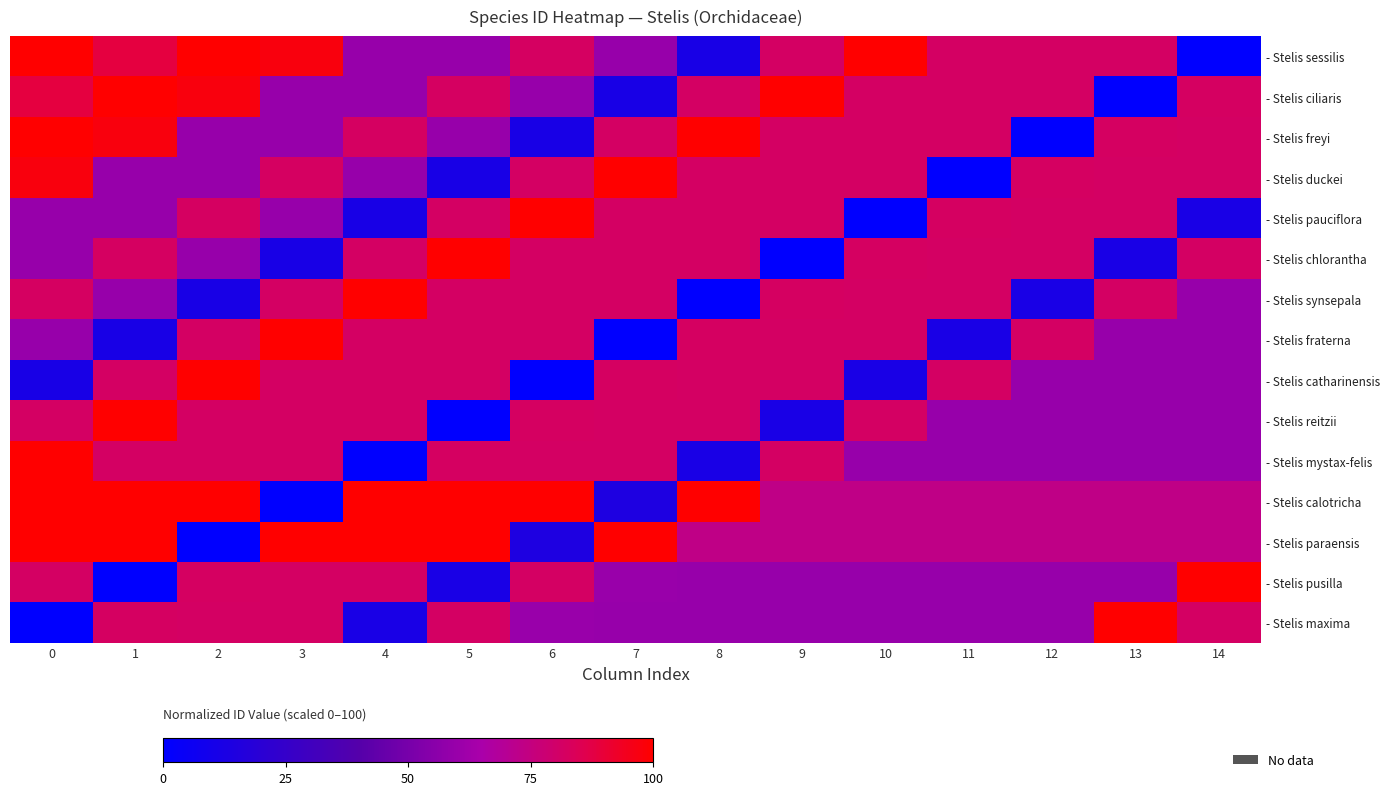

Which has a higher value, 14 or 8?

8